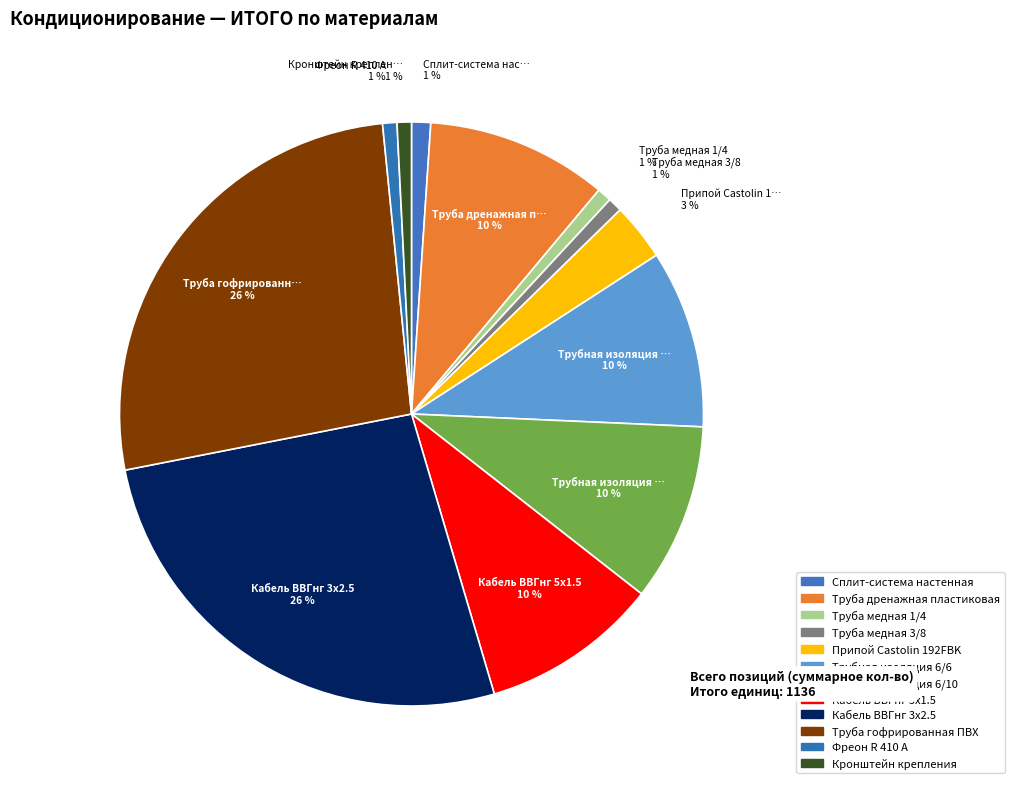

Count the number of slices in the pie.

12